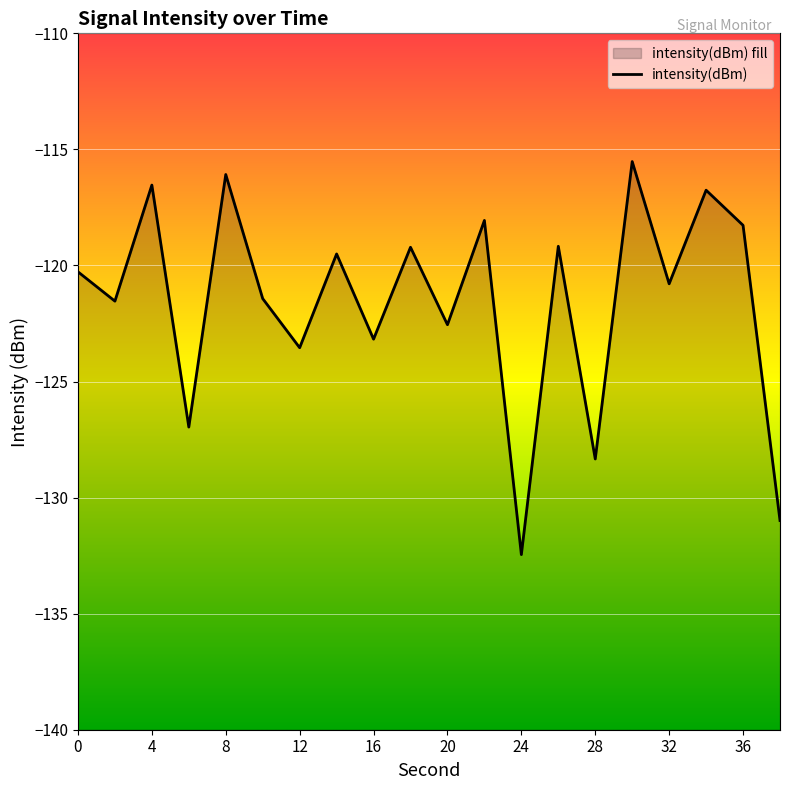

How many categories are shown in the chart?

20